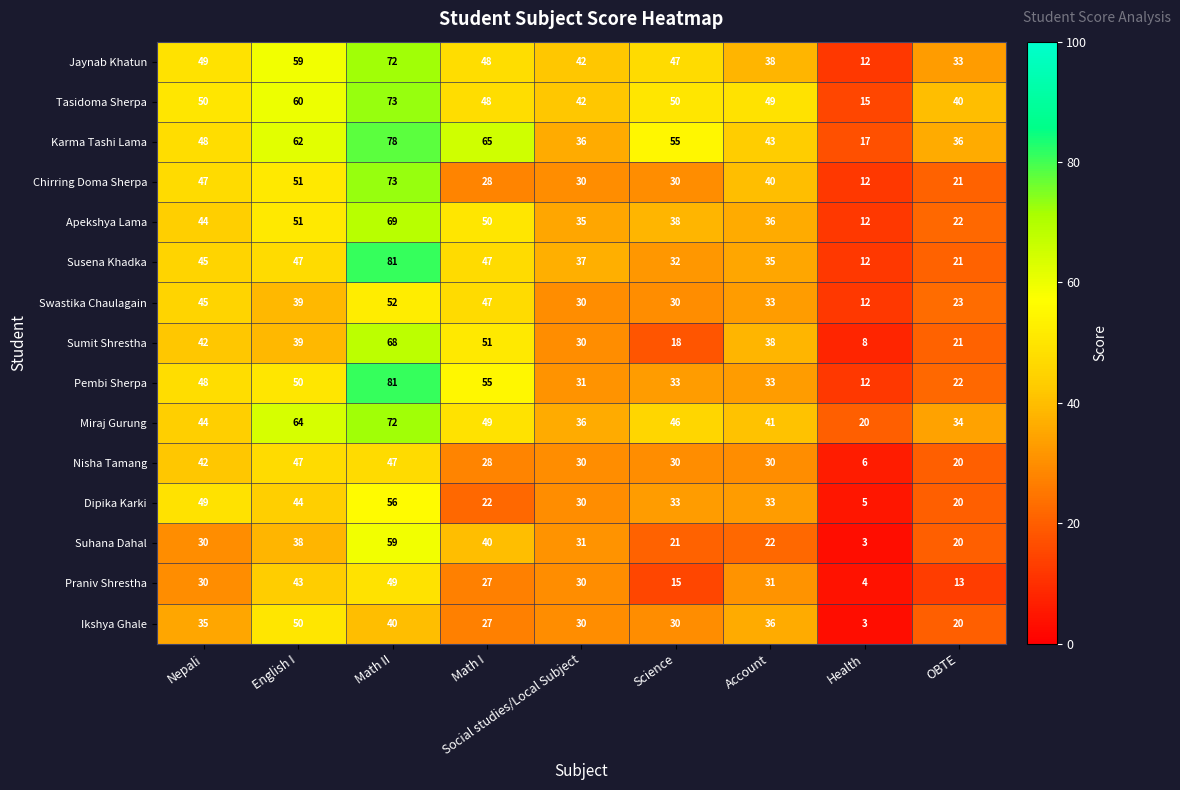

At which category is the sum across all series the highest?

Math II